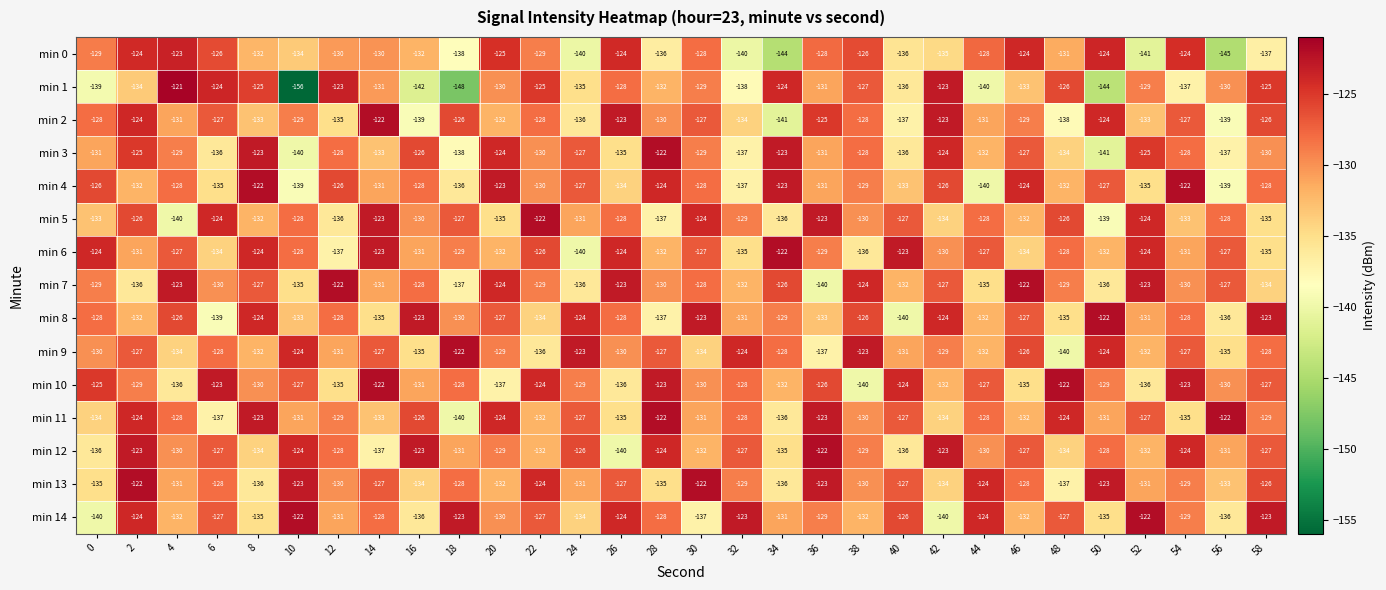

What is the difference between the maximum and minimum values in the min 0 series?

22